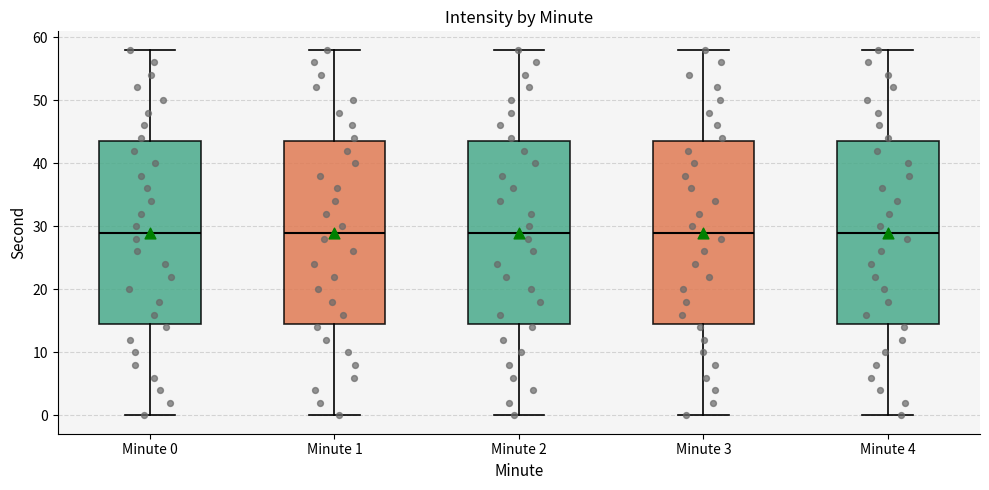

Reading left to right, transcribe this box plot: for each box, give where its median line is, the range the box spans, and where its two whiskers end, as read against the y-axis. The values are not printed on the chart, so give them approximately, as read against the axis.

Minute 0: median 29, box 15 to 44, whiskers 0 to 58
Minute 1: median 29, box 15 to 44, whiskers 0 to 58
Minute 2: median 29, box 15 to 44, whiskers 0 to 58
Minute 3: median 29, box 15 to 44, whiskers 0 to 58
Minute 4: median 29, box 15 to 44, whiskers 0 to 58